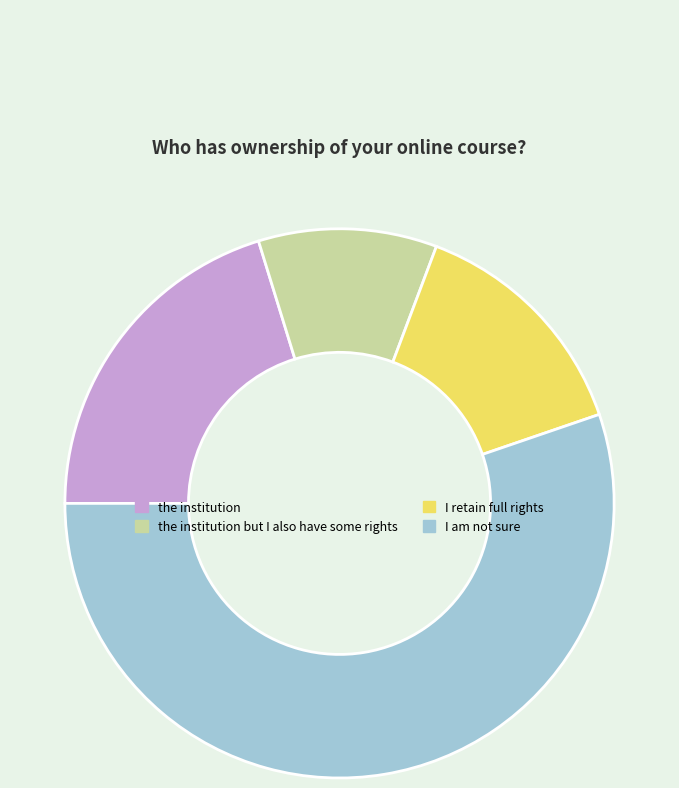

Combined, do I retain full rights and I am not sure account for over 50%?

Yes